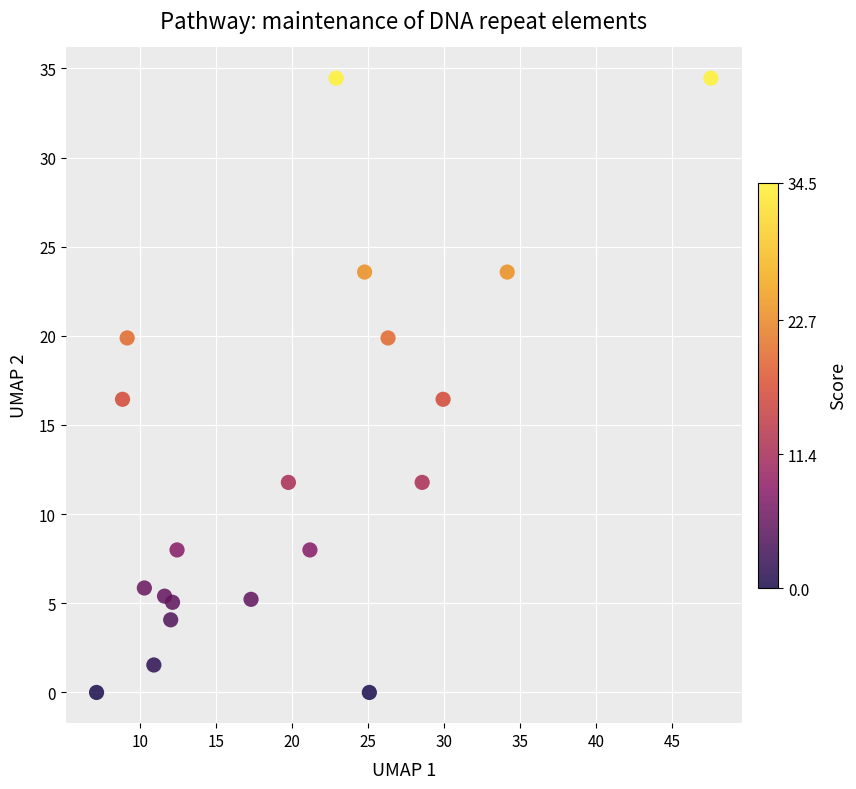

What is the range of X values (max minus min)?

40.4